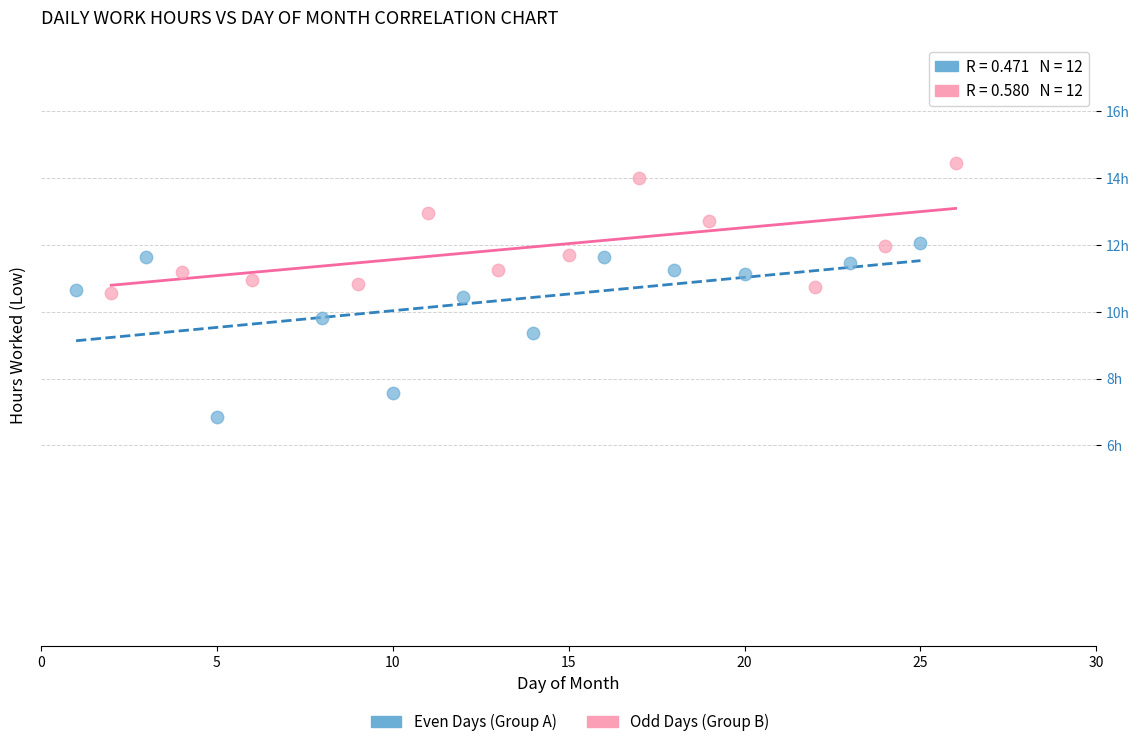

Which series reaches the minimum Y coordinate?

Even Days (Group A)